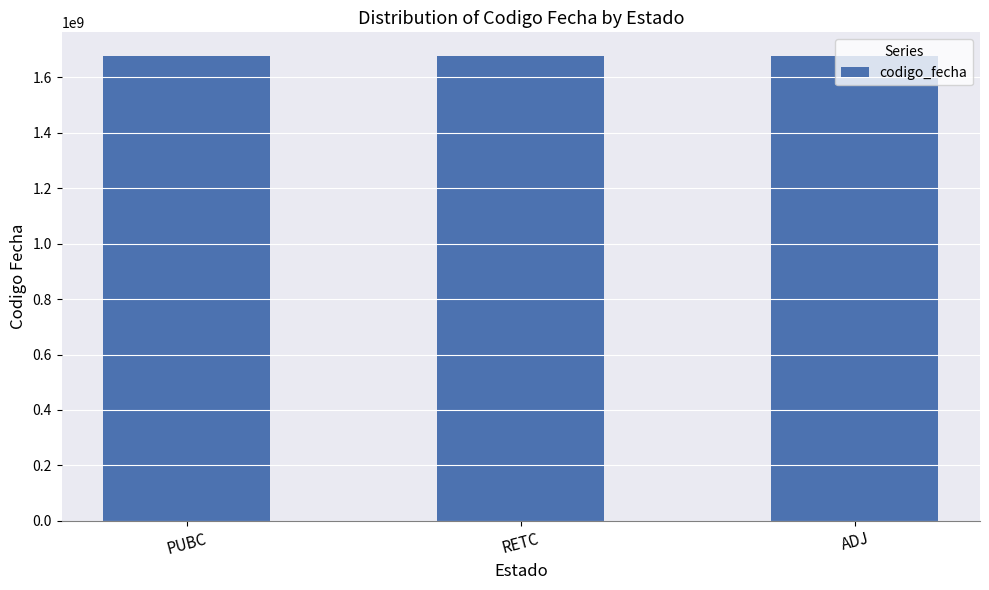

What is the average value?

1677643587